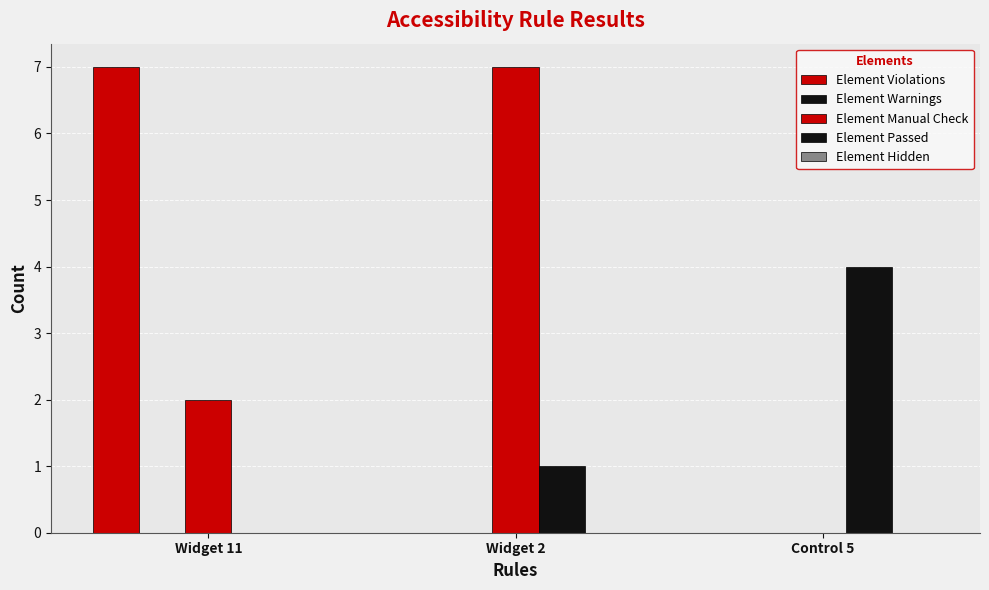

What is the difference between the maximum and minimum values in the Element Violations series?

7